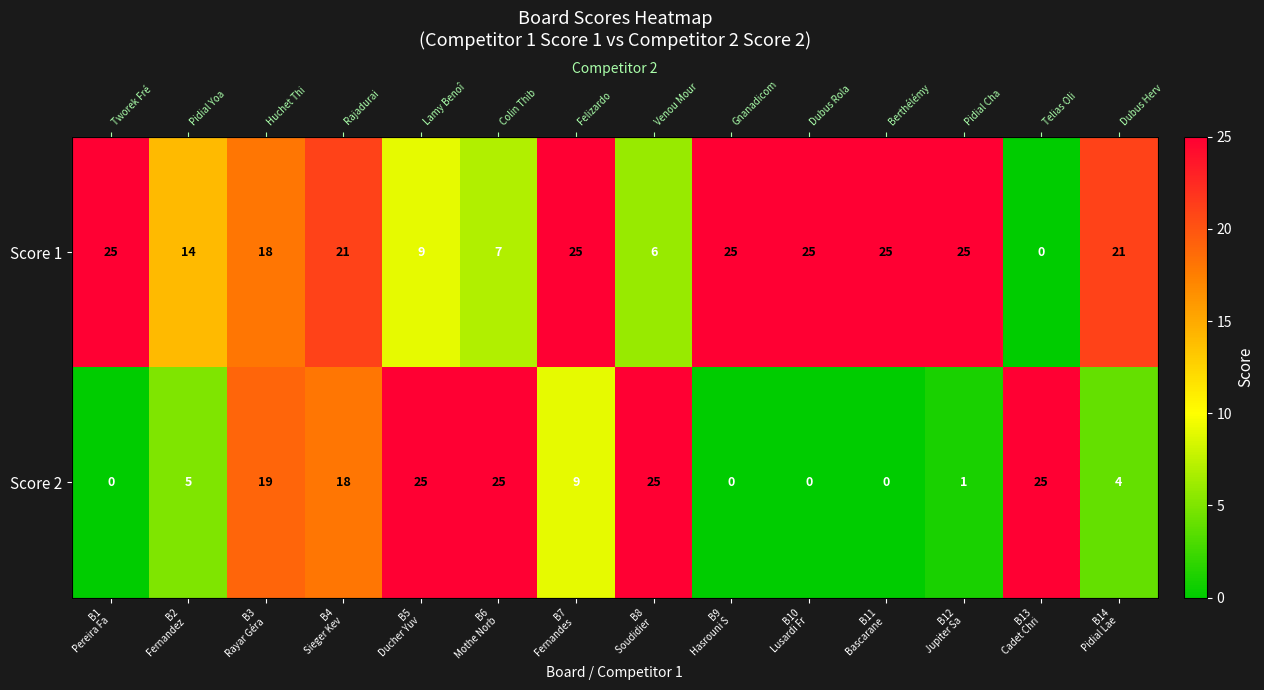

At which category is the sum across all series the highest?

B4
Sieger Kev